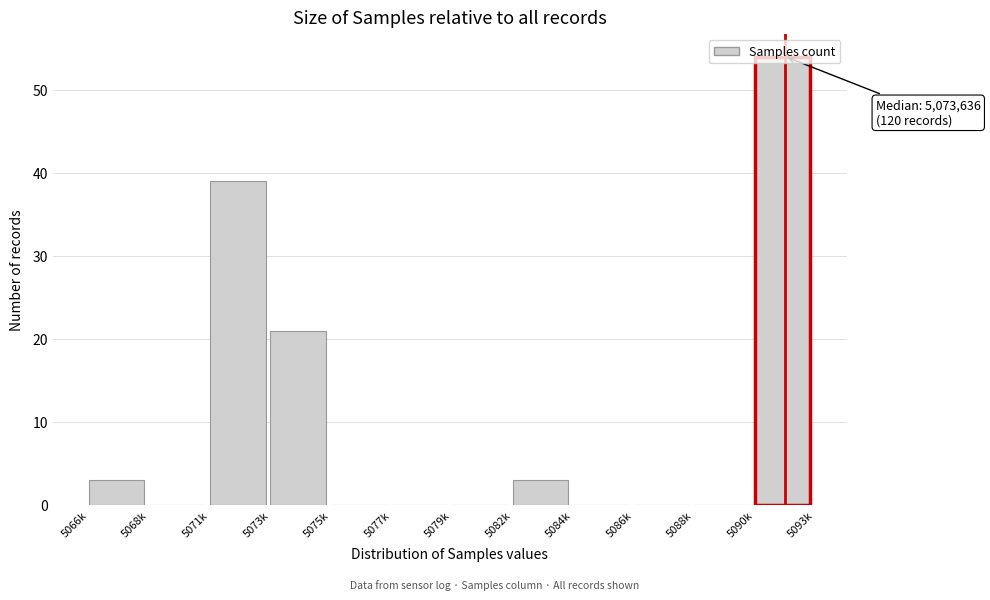

What is the ratio of the value at 5090k to the value at 5066k?

18.0